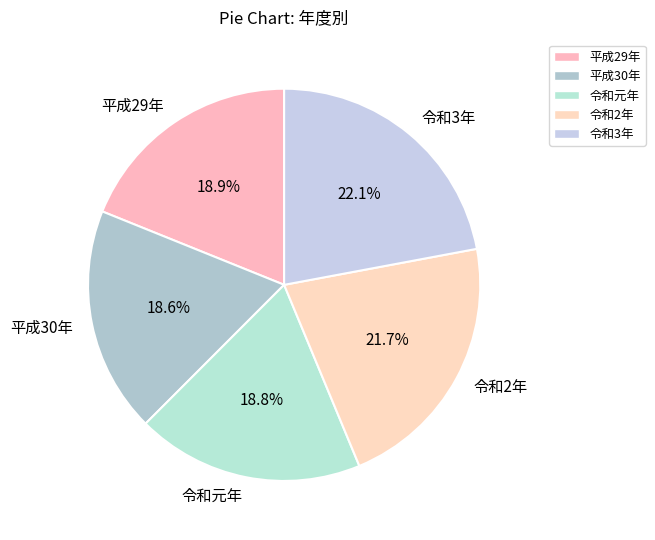

What percentage is the 平成29年 slice, to the nearest percent?

19%